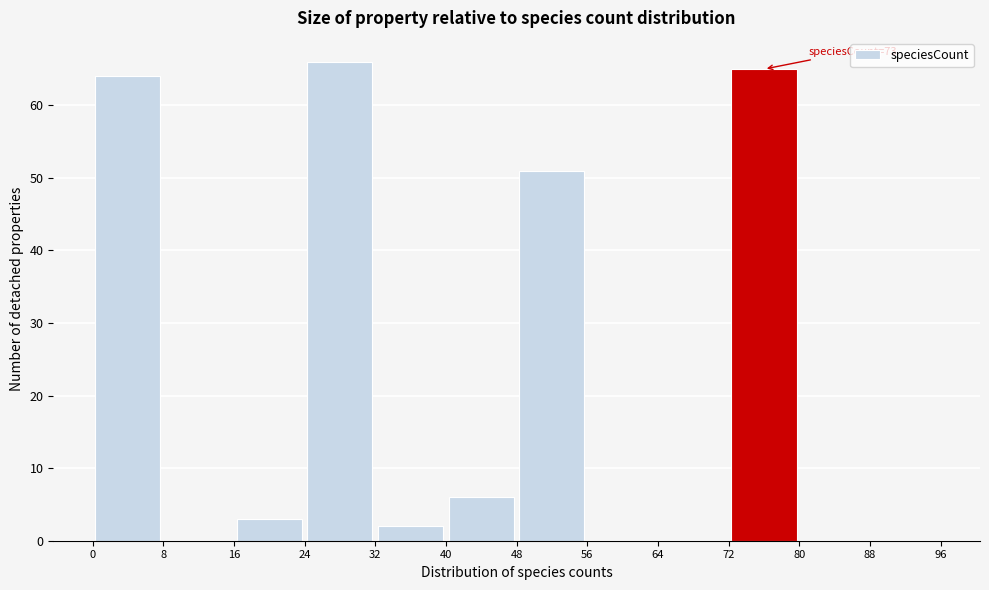

Over which range of the x-axis is the bar tallest?

24 to 32